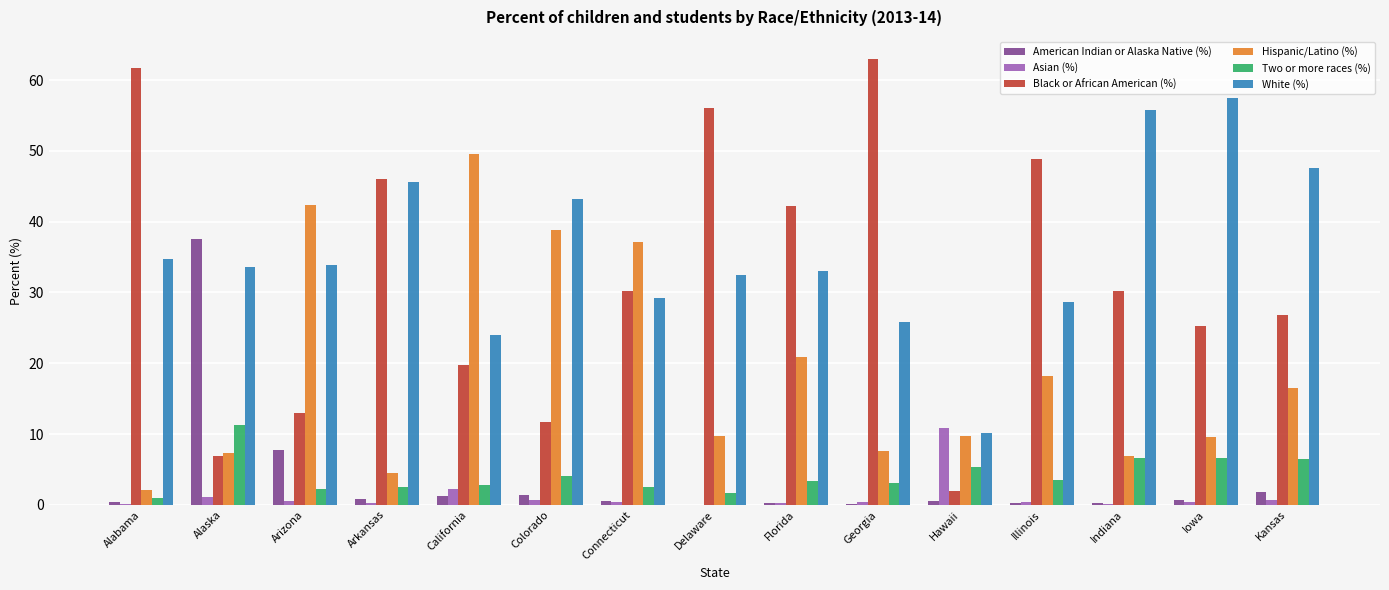

The value of Black or African American (%) at Alaska is 1.5. True or false?

False